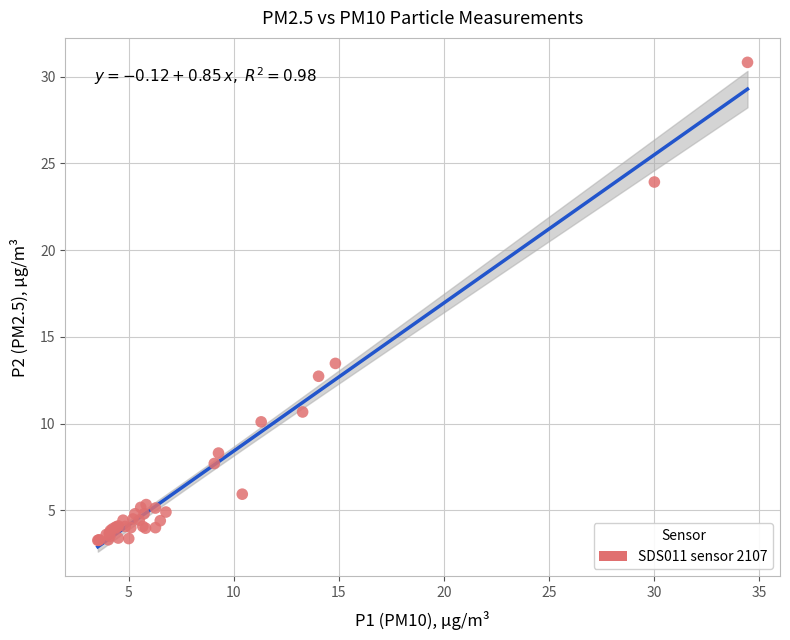

What Y value in the scatter plot is closest to 17?

13.5